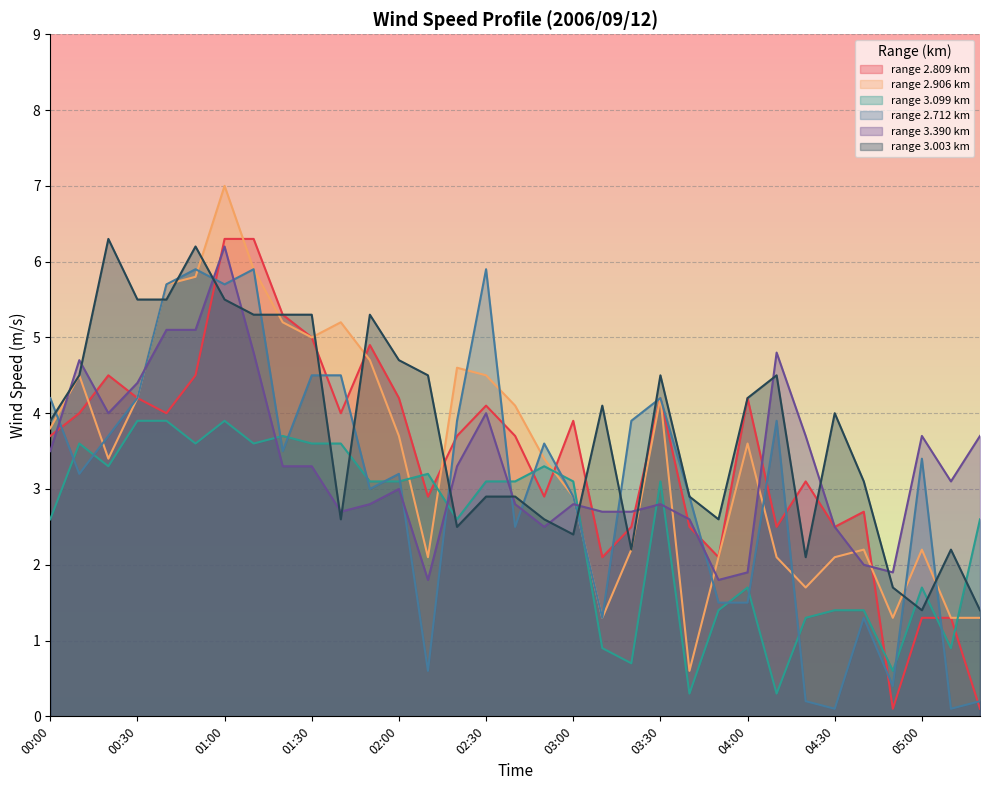

The 2.906 series shows 4.6 at 02:20. True or false?

True